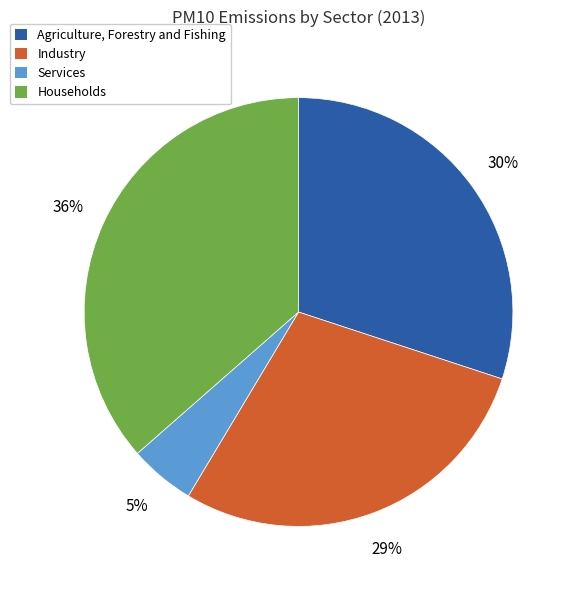

To the nearest percent, what portion does Industry represent?

29%